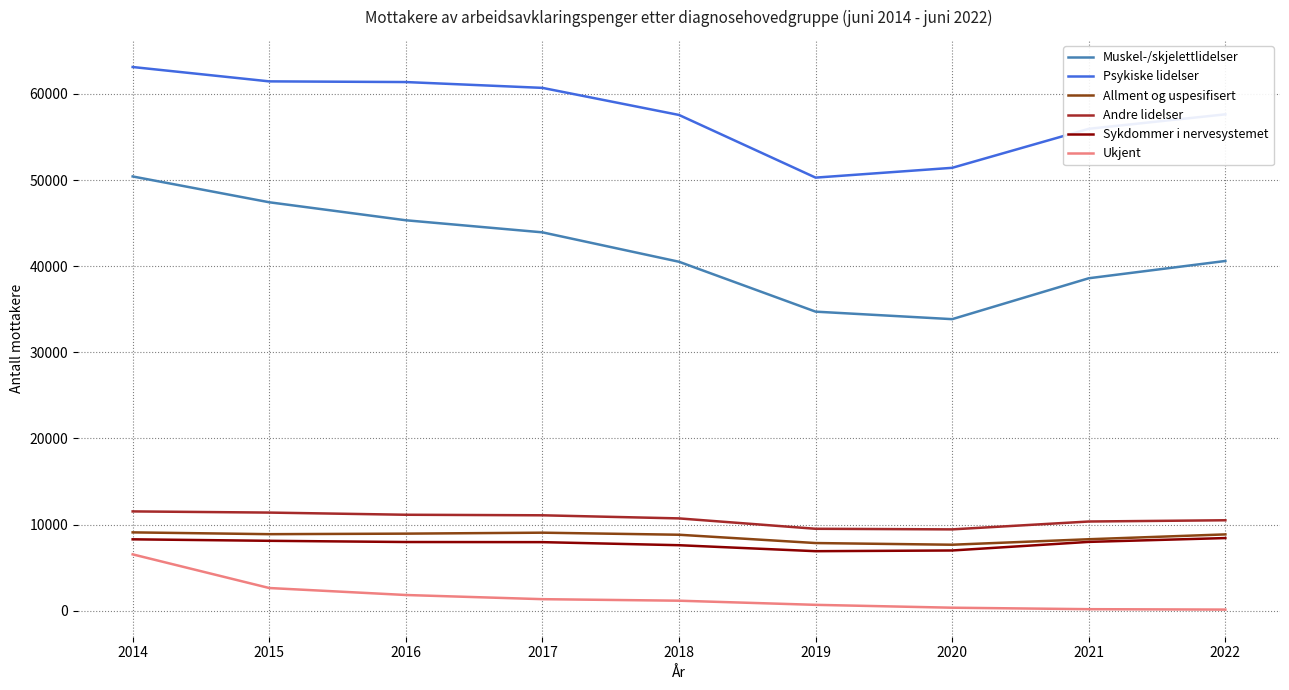

Where does the Andre lidelser series first go above 10719?

2014